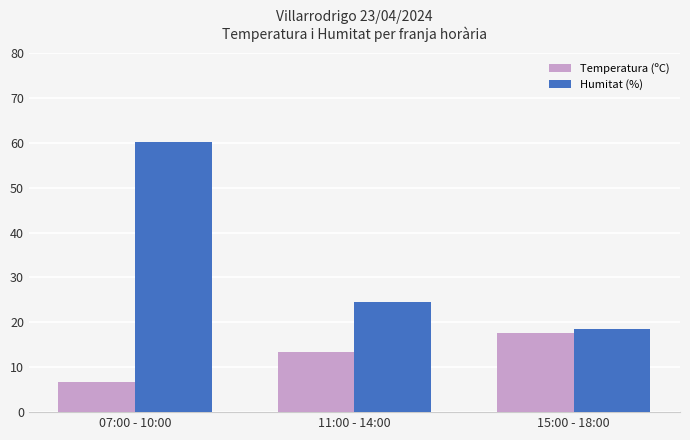

At 07:00 - 10:00, list the series in order from smallest to largest.

Temperatura (ºC), Humitat (%)